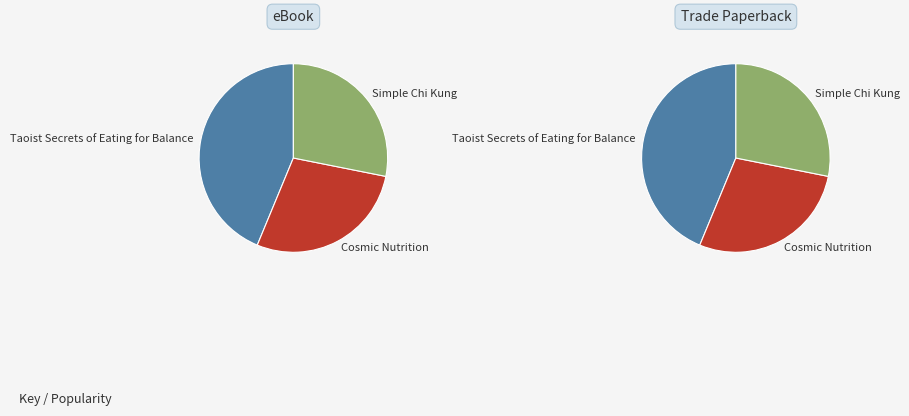

Rank the categories by value from highest to lowest.

Taoist Secrets of Eating for Balance, Cosmic Nutrition, Simple Chi Kung